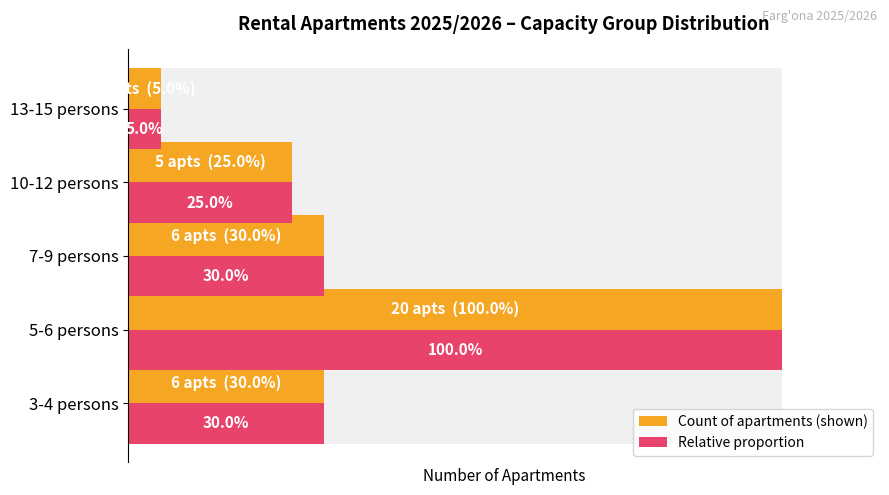

What is the maximum value for Count of apartments (shown)?

20